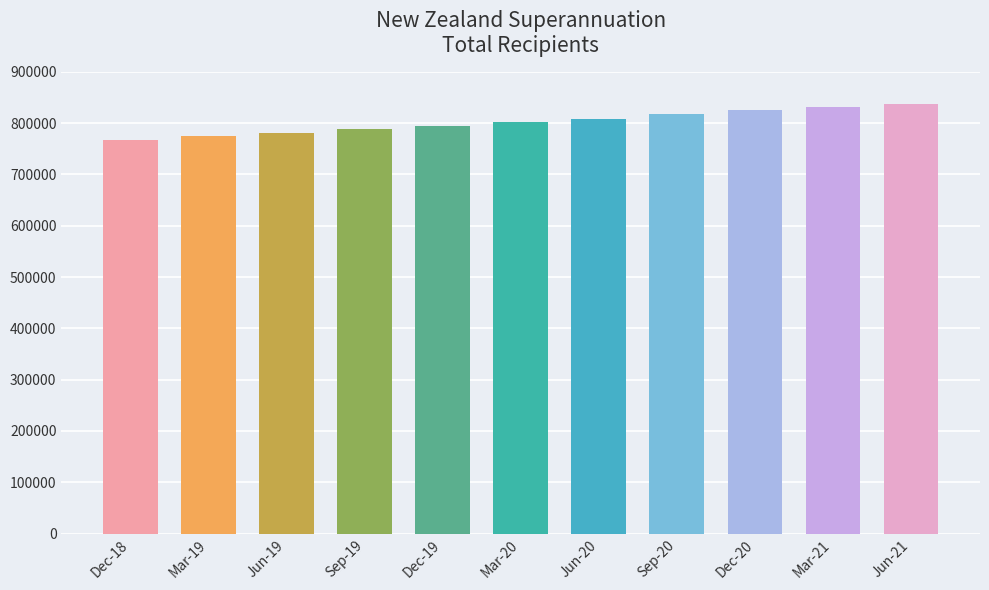

What is the change in value from Mar-21 to Jun-21?

+5598